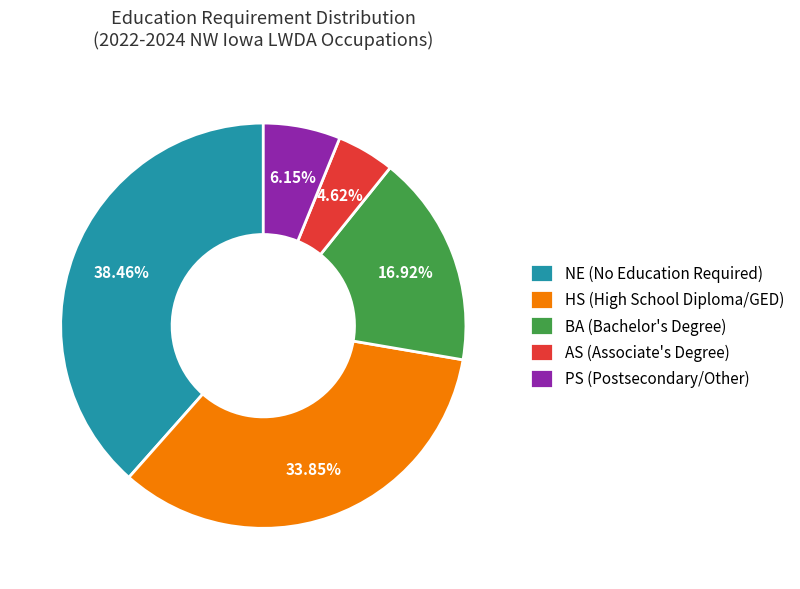

To the nearest percent, what is the average slice percentage?

20%